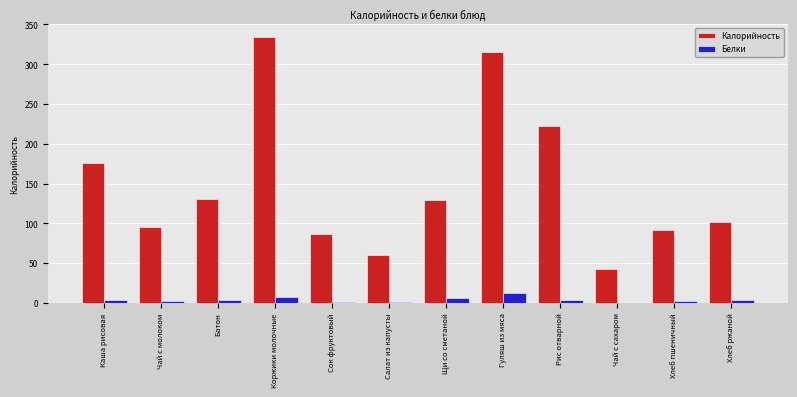

At which label is Калорийность closest to 188?

Каша рисовая